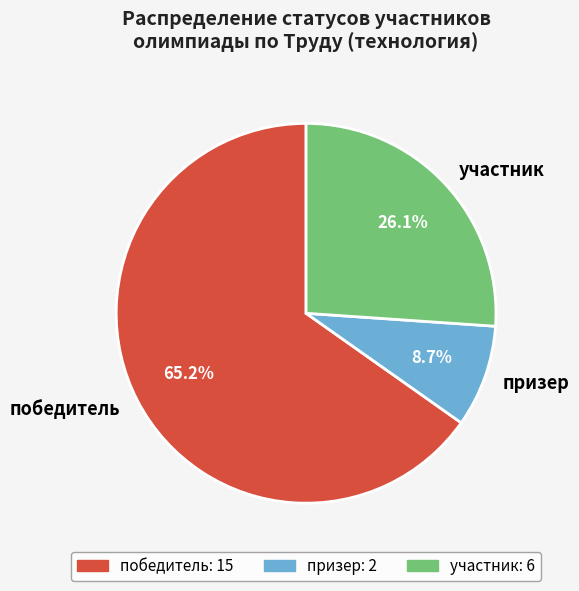

What is the smallest slice in the pie chart?

призер